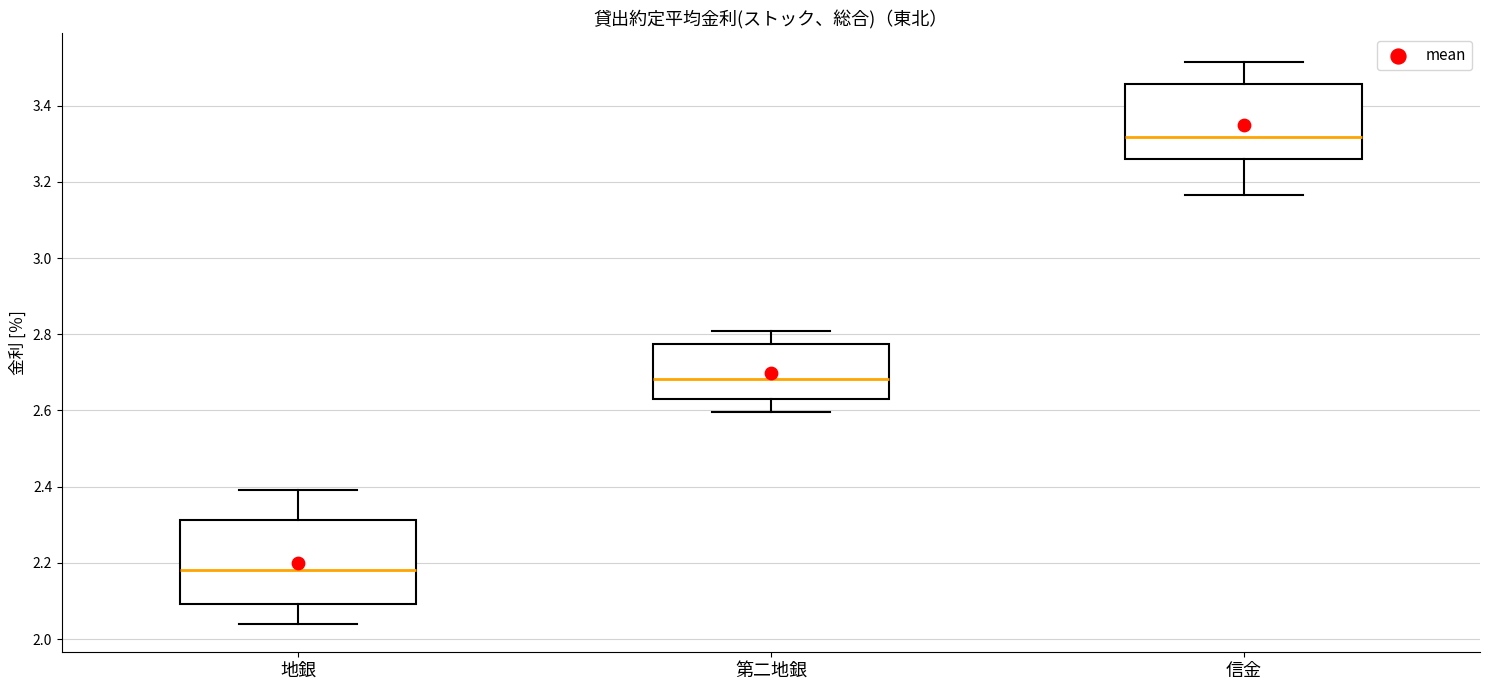

Reading left to right, transcribe this box plot: for each box, give where its median line is, the range the box spans, and where its two whiskers end, as read against the y-axis. The values are not printed on the chart, so give them approximately, as read against the axis.

地銀: median 2.18, box 2.10 to 2.32, whiskers 2.04 to 2.40
第二地銀: median 2.68, box 2.62 to 2.78, whiskers 2.60 to 2.80
信金: median 3.32, box 3.26 to 3.46, whiskers 3.16 to 3.52